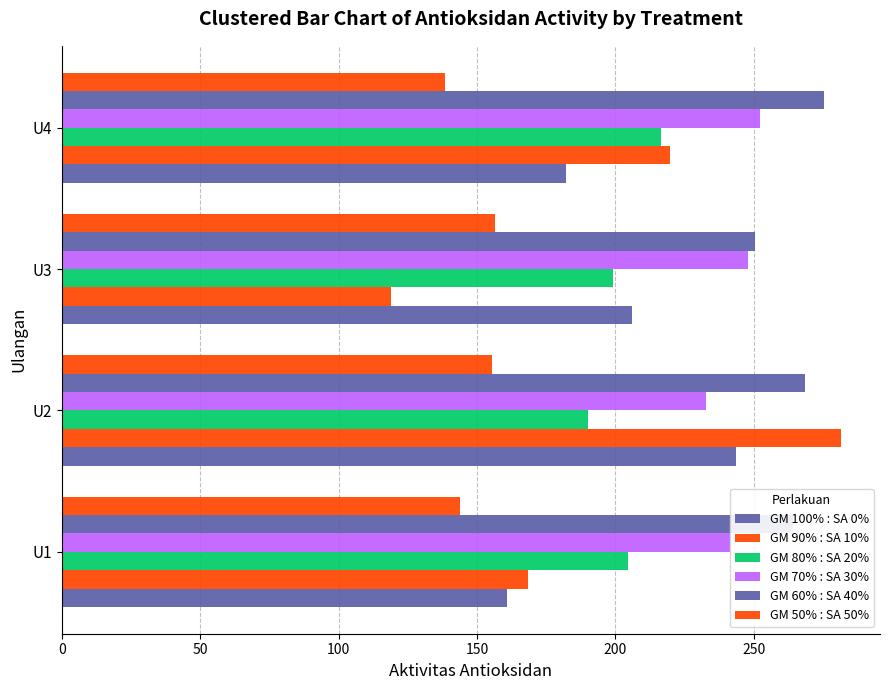

What is the value of the GM 60% : SA 40% bar at the 3rd from the left?

250.3